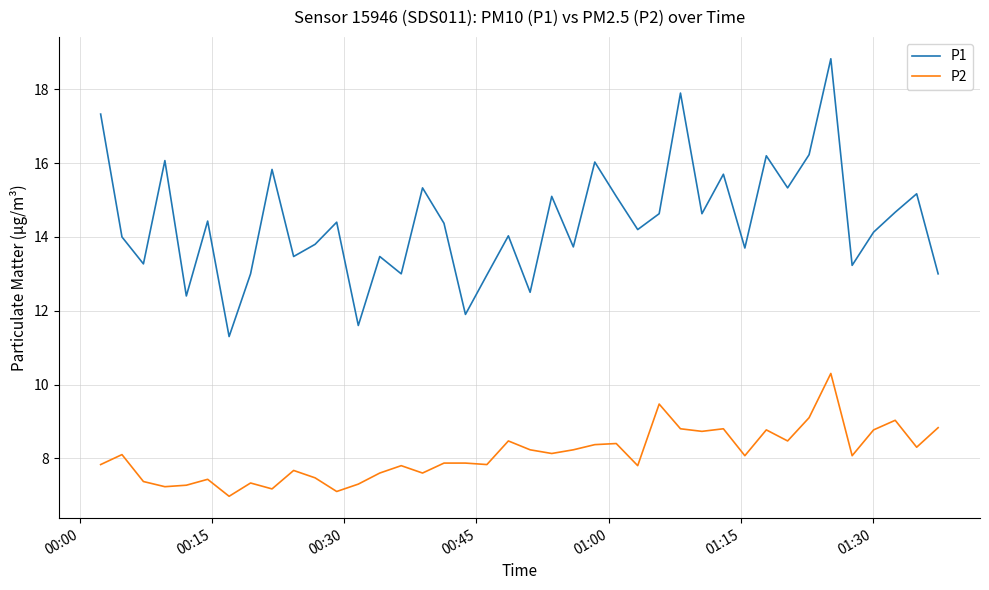

What is the maximum value shown in the chart?

18.8